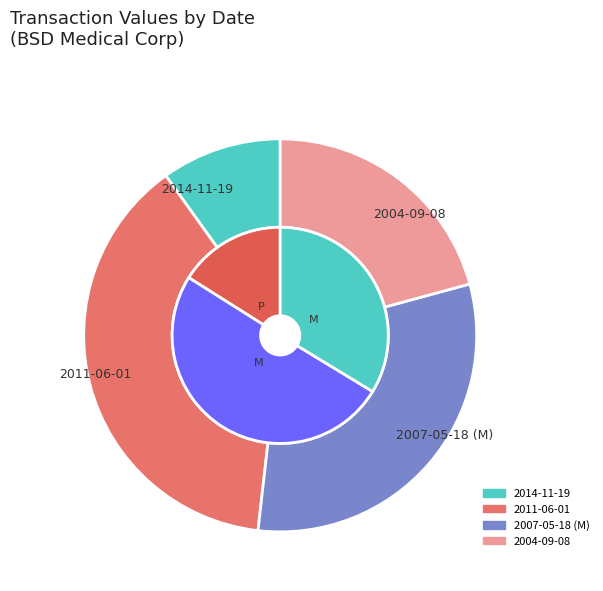

True or false: 2011-06-01 accounts for 32% of the total.

False